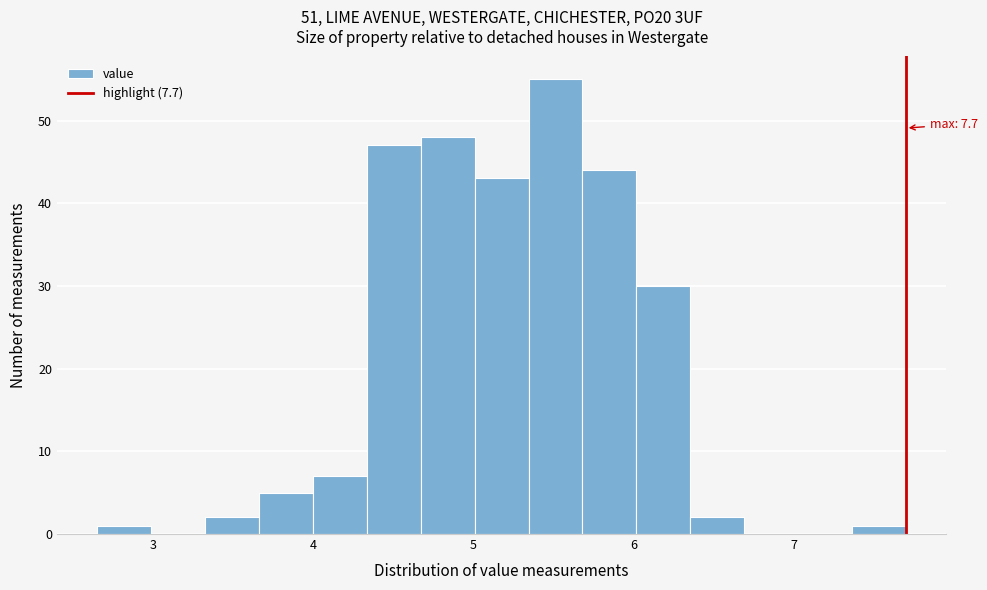

Read against the x-axis, roughly where is the centre of the tallest bar?

5.5